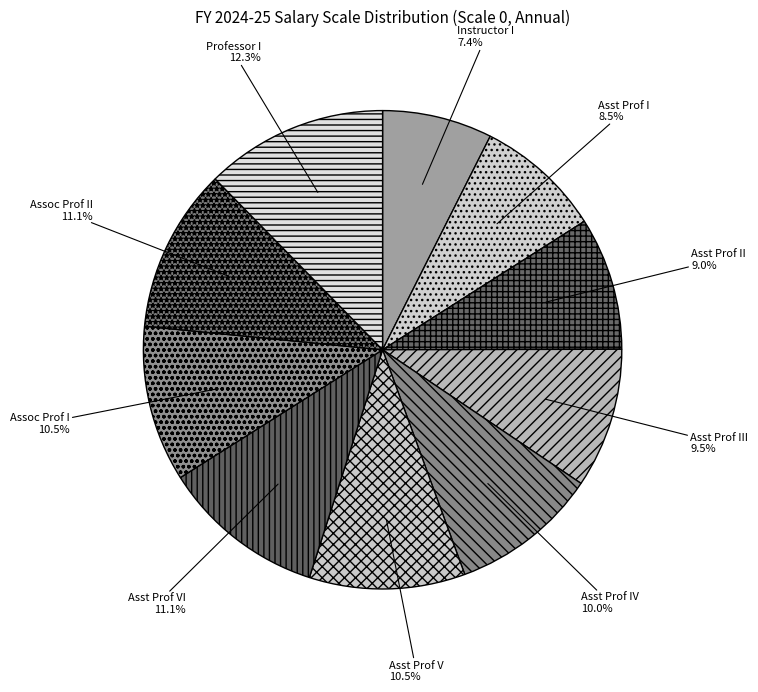

Does Asst Prof V account for over 50% of the chart?

No